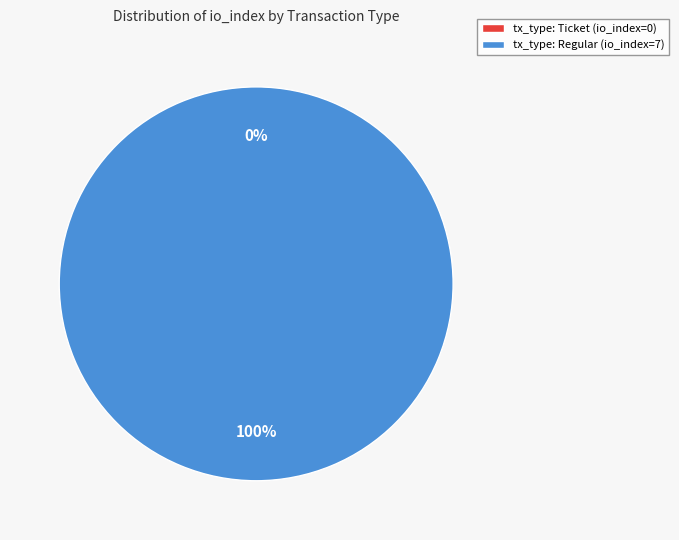

Which category accounts for the majority?

tx_type: Regular (io_index=7)